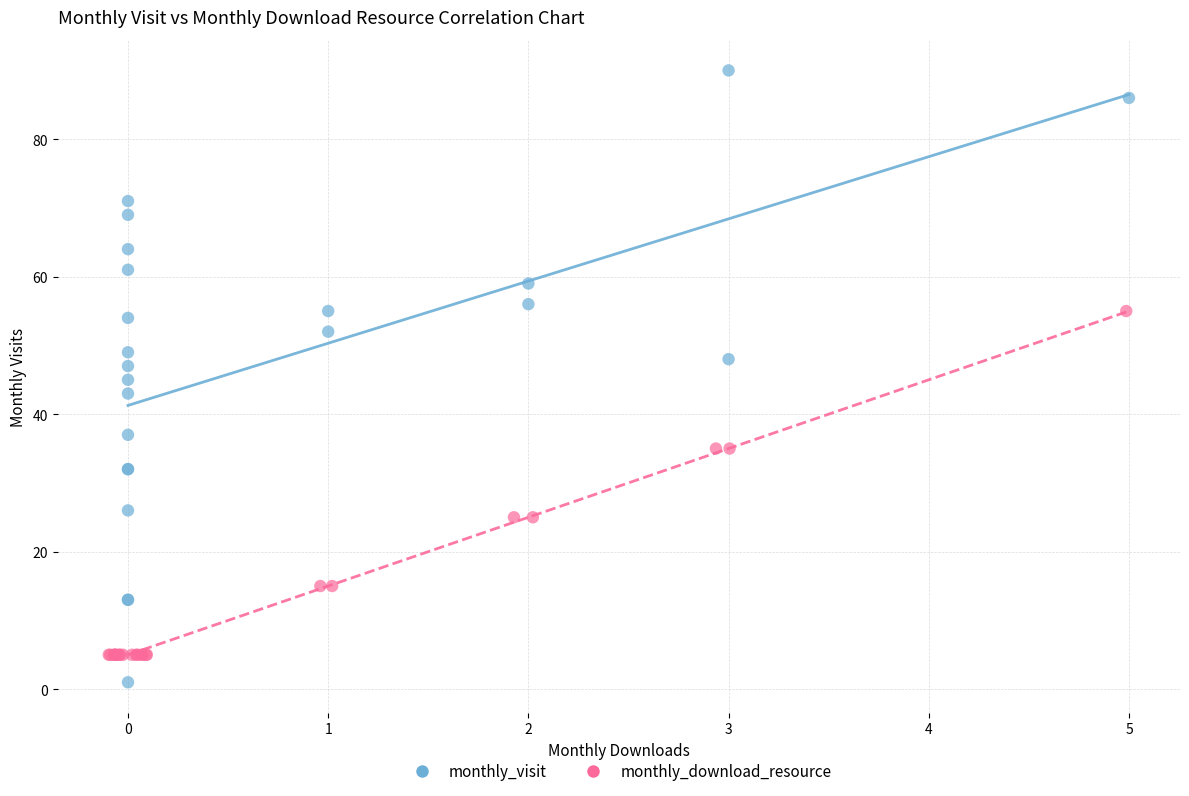

Which series has the largest Y range (max minus min)?

monthly_visit